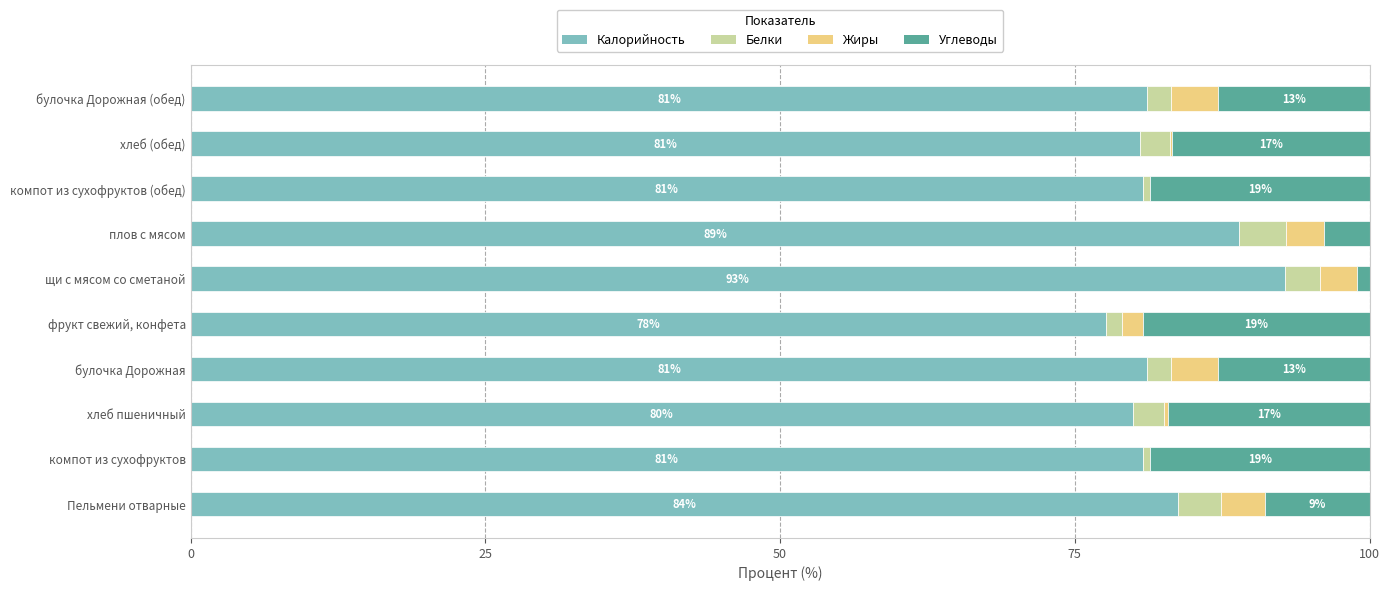

Count the number of data series in this chart.

4